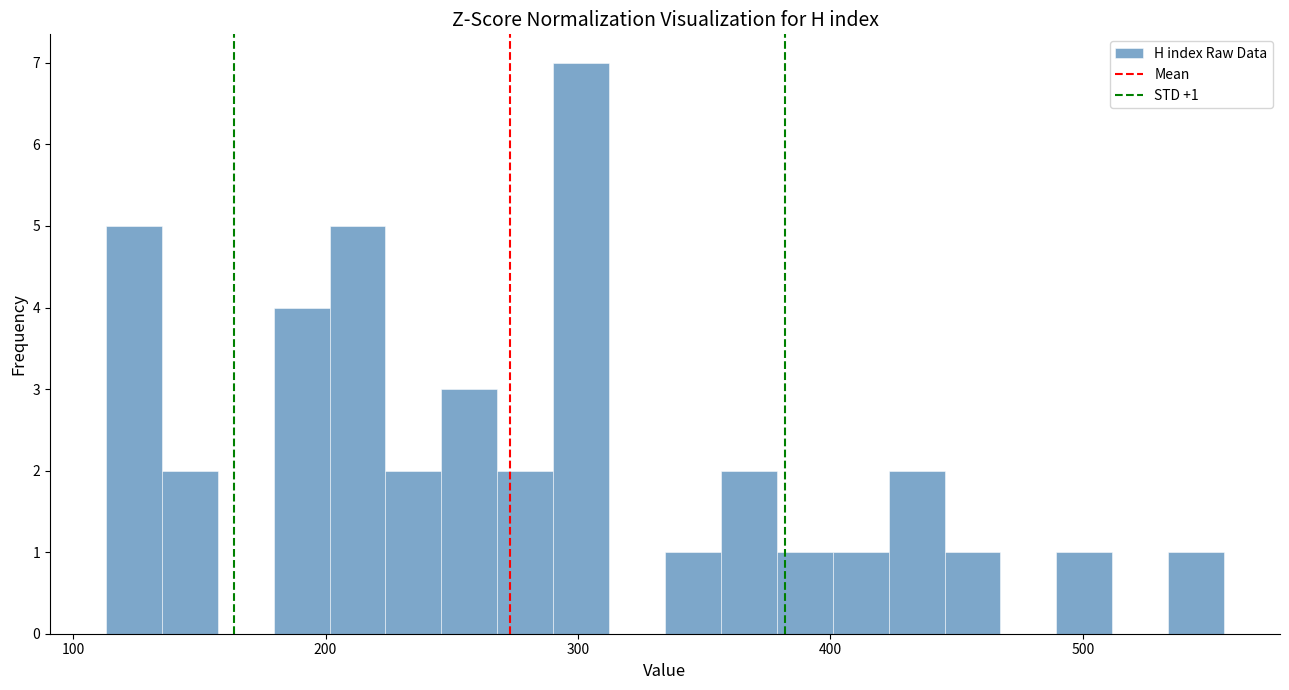

Around what value on the x-axis is the tallest bar? Give the approximate position of its centre, as read against the axis.

300